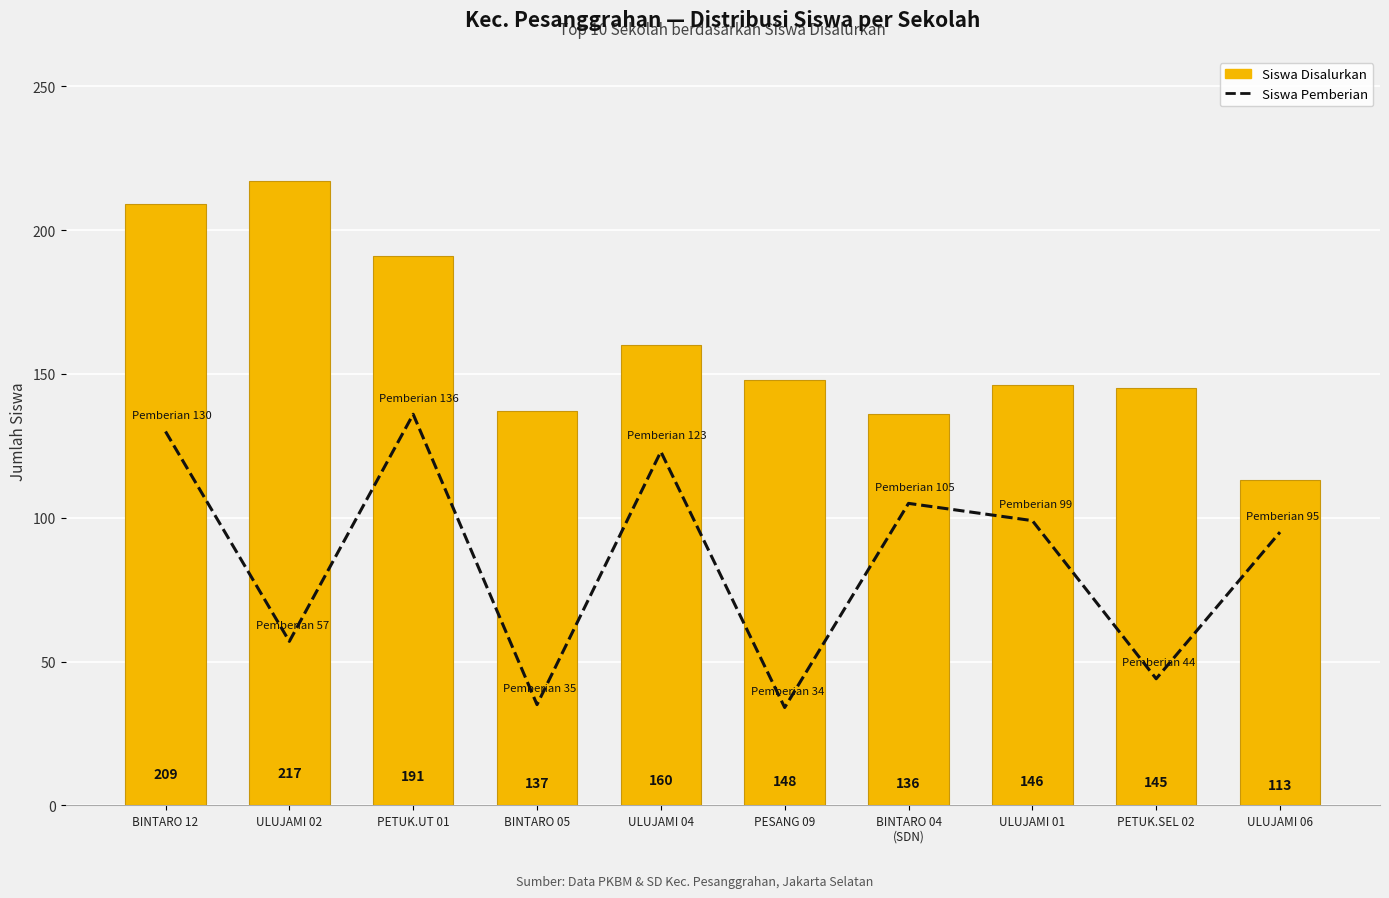

Reading left to right, transcribe all the data shown in this chart.

Siswa Pemberian: 130	57	136	35	123	34	105	99	44	95
Siswa Disalurkan: 209	217	191	137	160	148	136	146	145	113